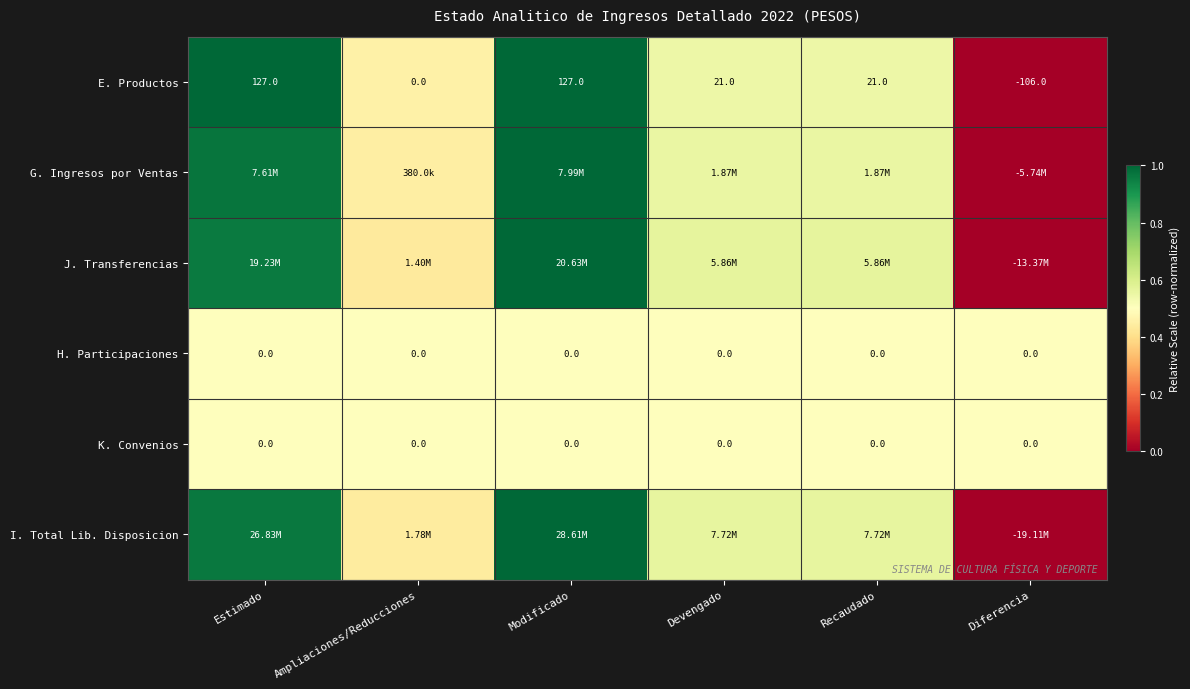

Which category has the highest value in the H. Participaciones series?

Estimado